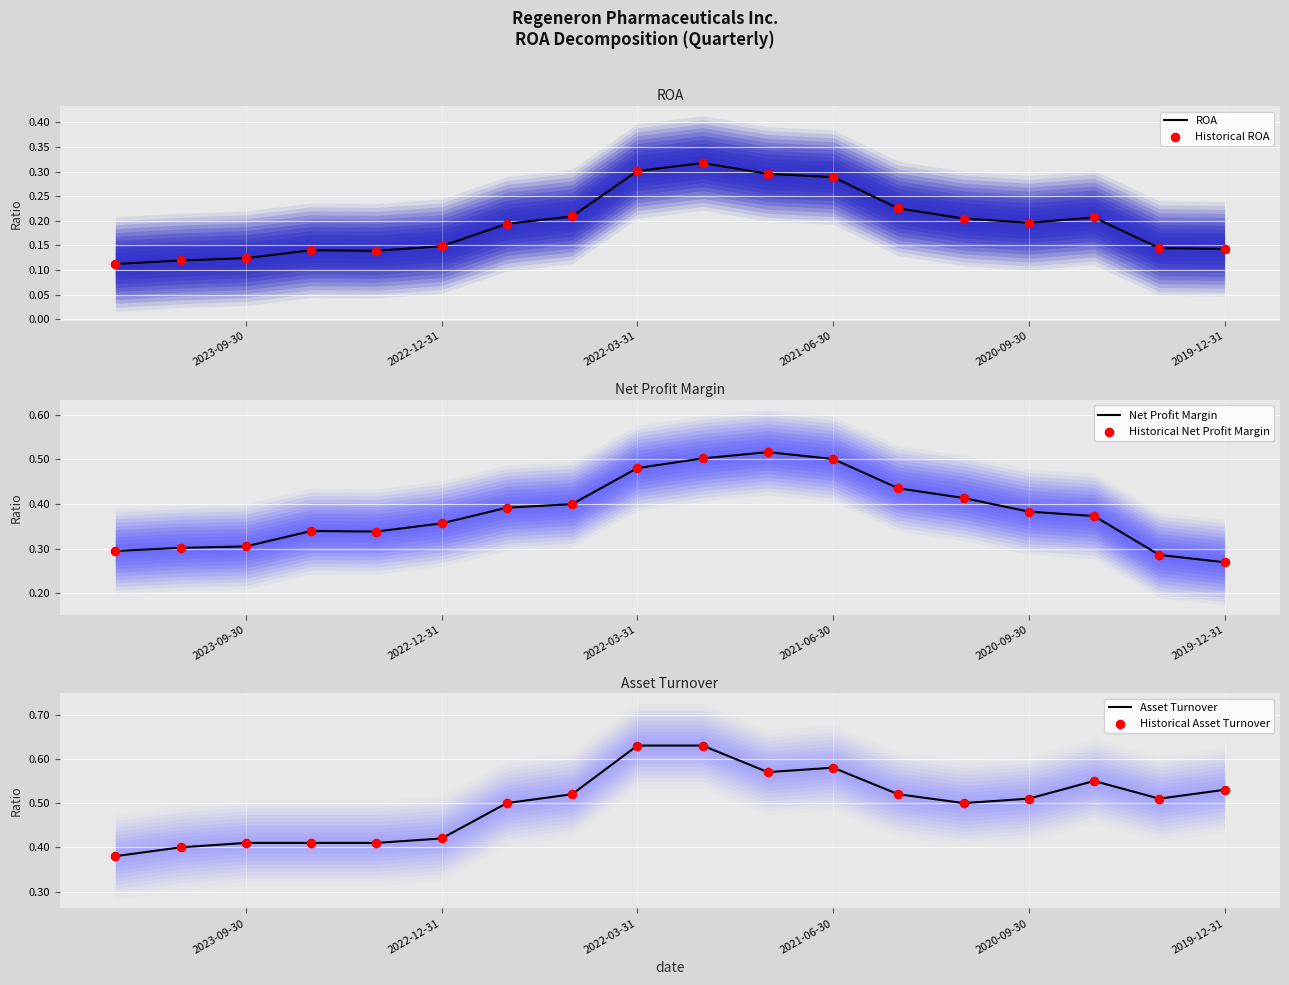

At how many categories does at least one series exceed 0?

18